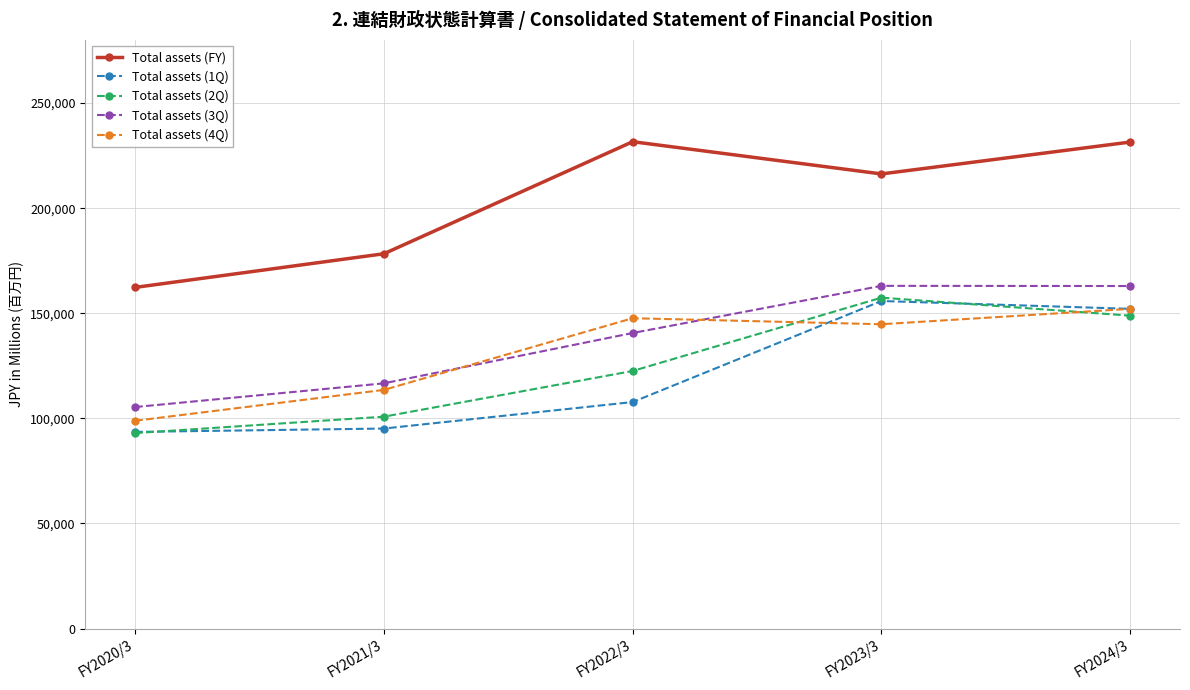

How many lines are shown in the chart?

5